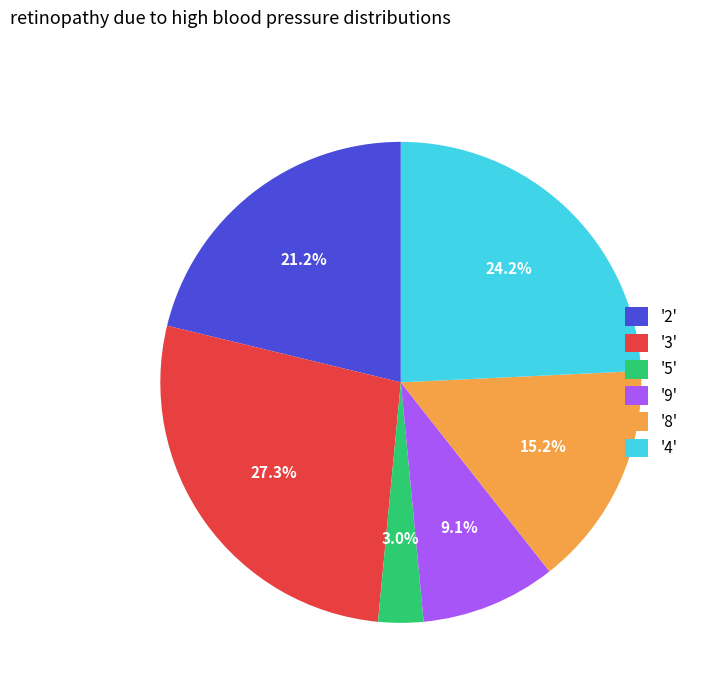

Which category has the smallest portion of the pie?

'5'